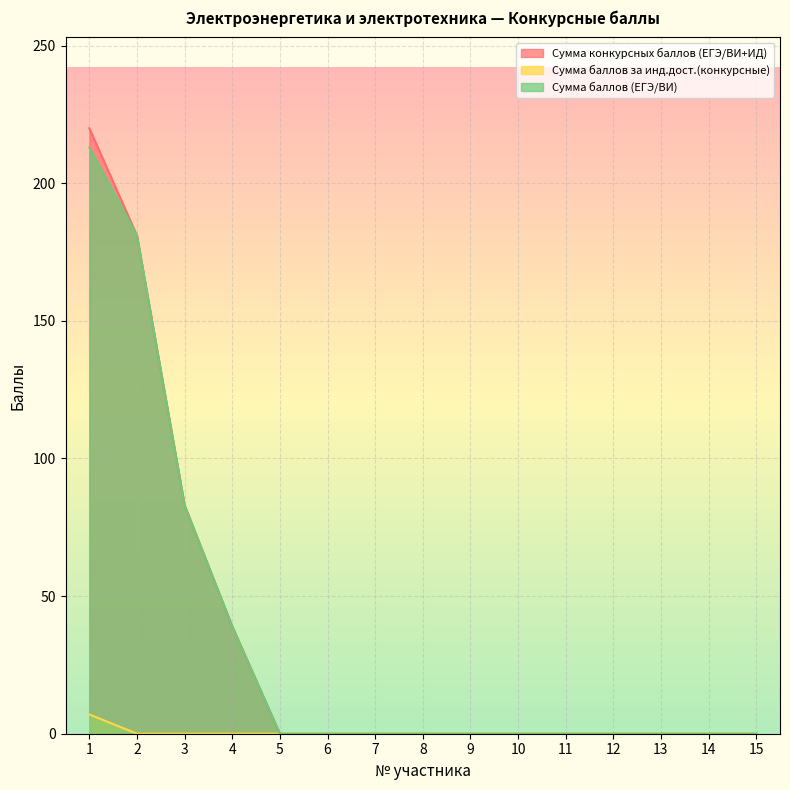

What is the total value across all series at 2?

362